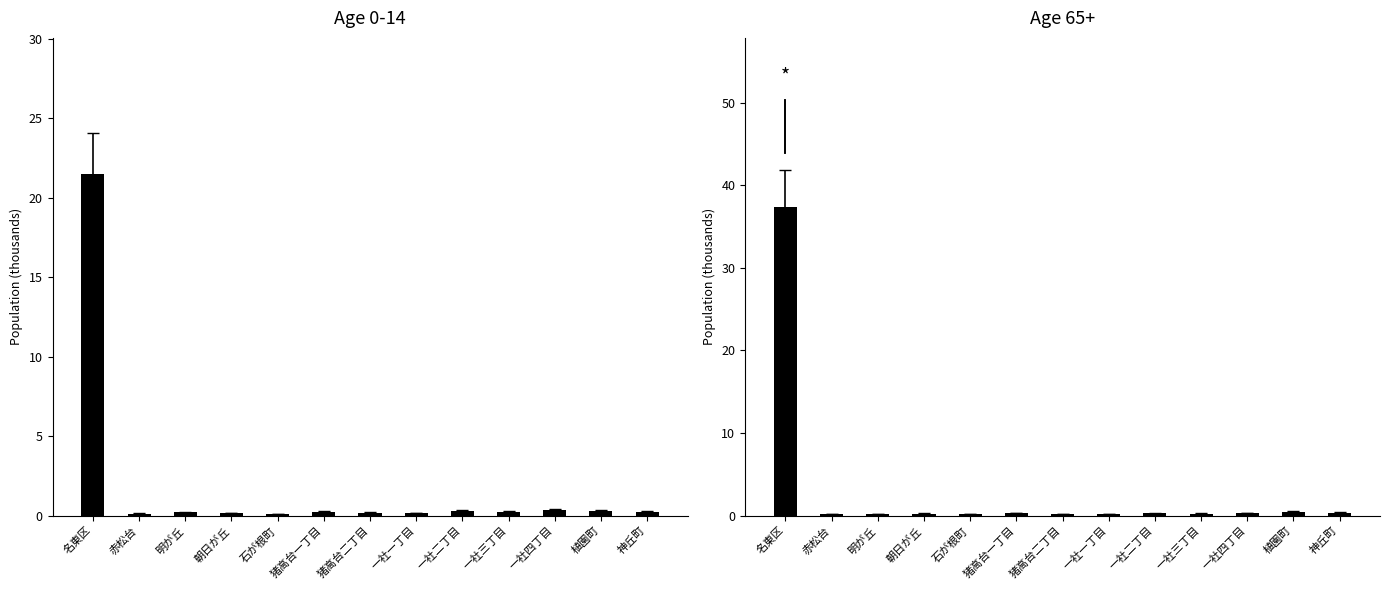

Reading left to right, transcribe all the data shown in this chart.

０～１４歳: 21.5	0.1	0.2	0.2	0.1	0.2	0.2	0.2	0.3	0.2	0.4	0.3	0.3
６５歳以上: 37.3	0.2	0.2	0.2	0.2	0.3	0.2	0.2	0.3	0.2	0.3	0.5	0.4